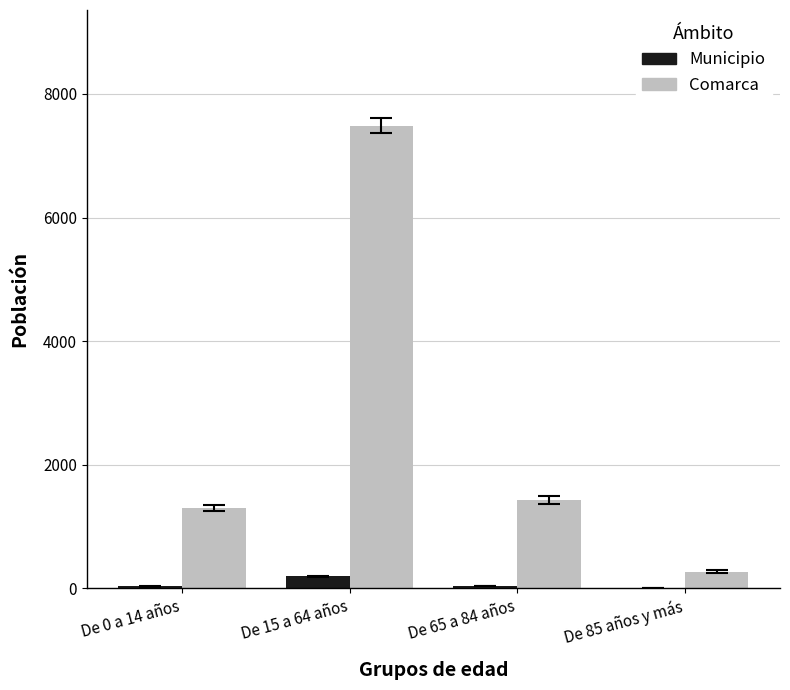

How many data points does each series have?

4